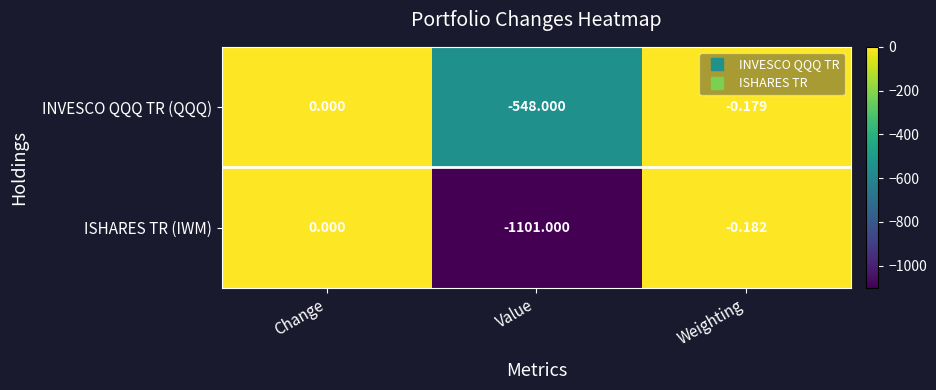

At which label does INVESCO QQQ TR (QQQ) reach its minimum?

Value